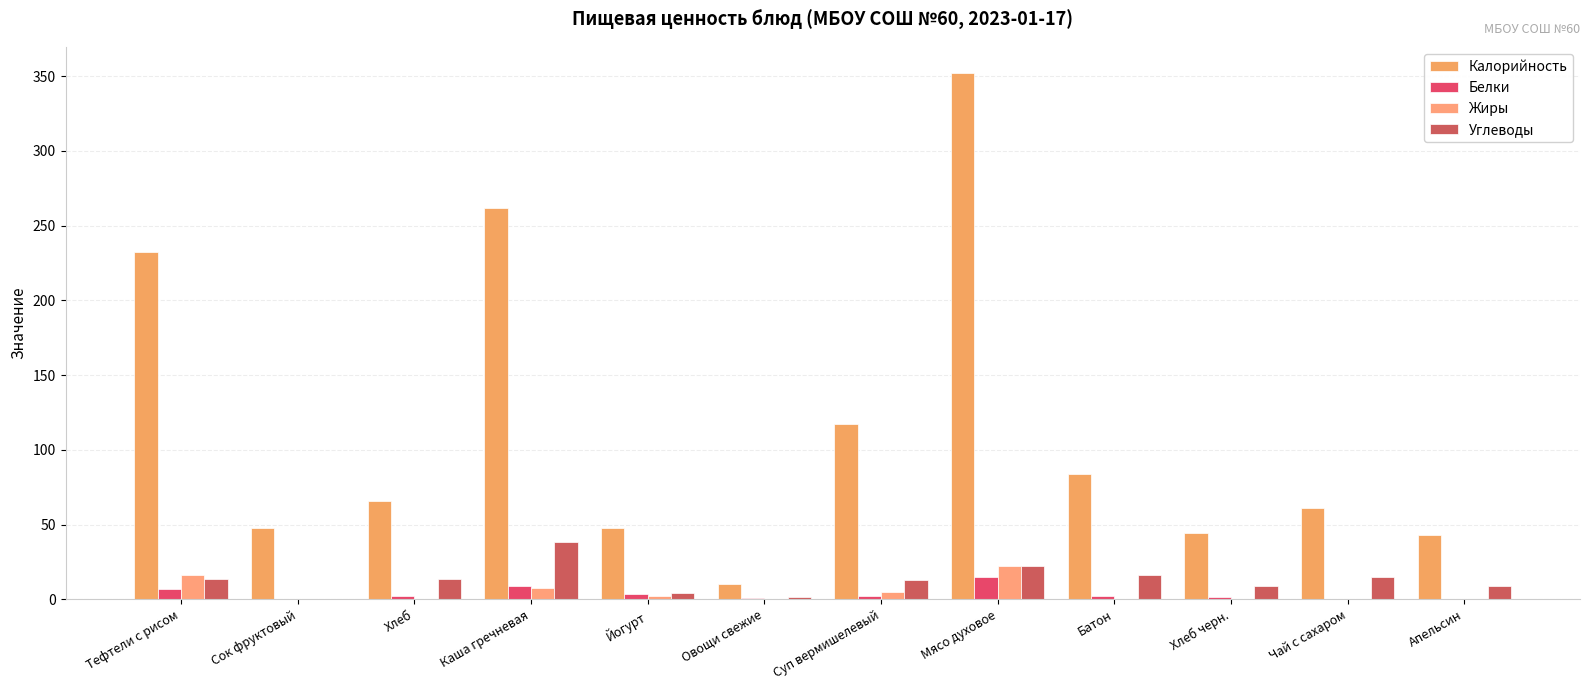

What is the difference between the maximum and minimum values in the Углеводы series?

38.4